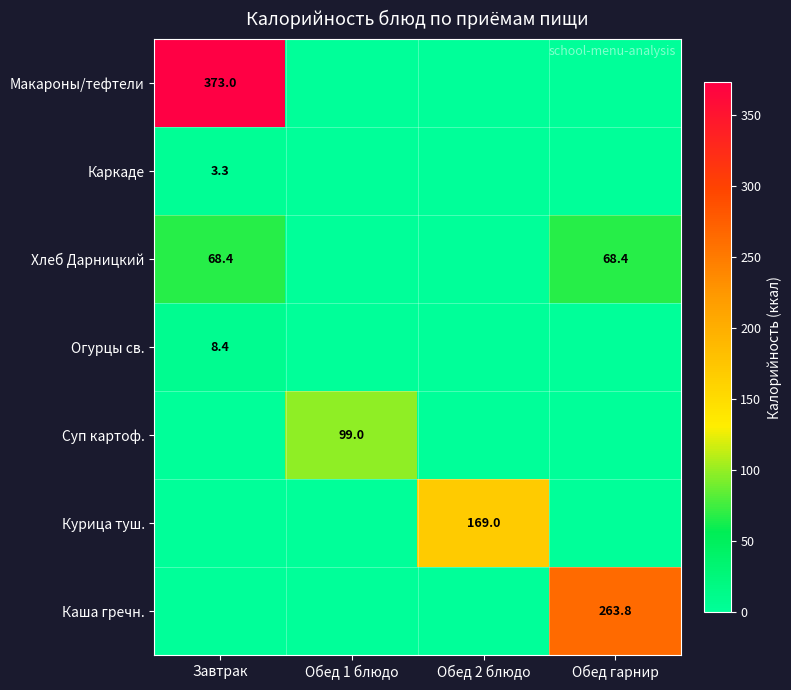

True or false: Огурцы св. has a value of 8.4 at Завтрак.

True